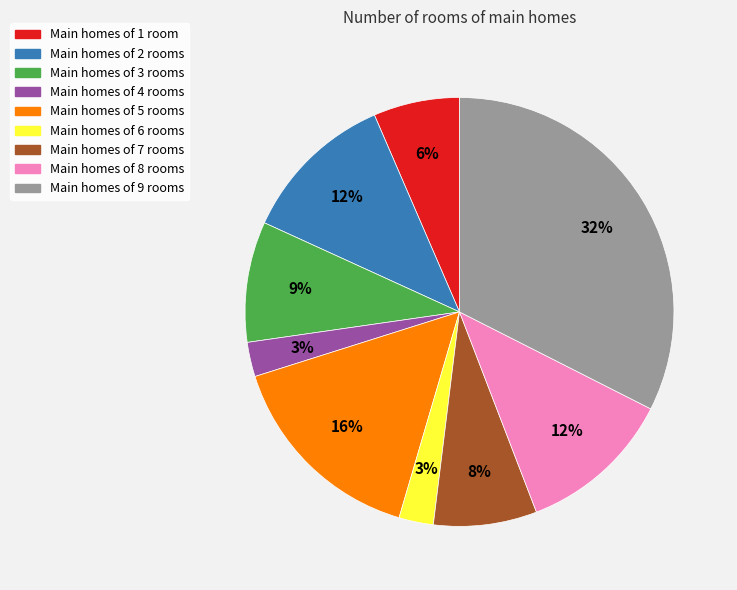

To the nearest percent, what is the average slice percentage?

11%